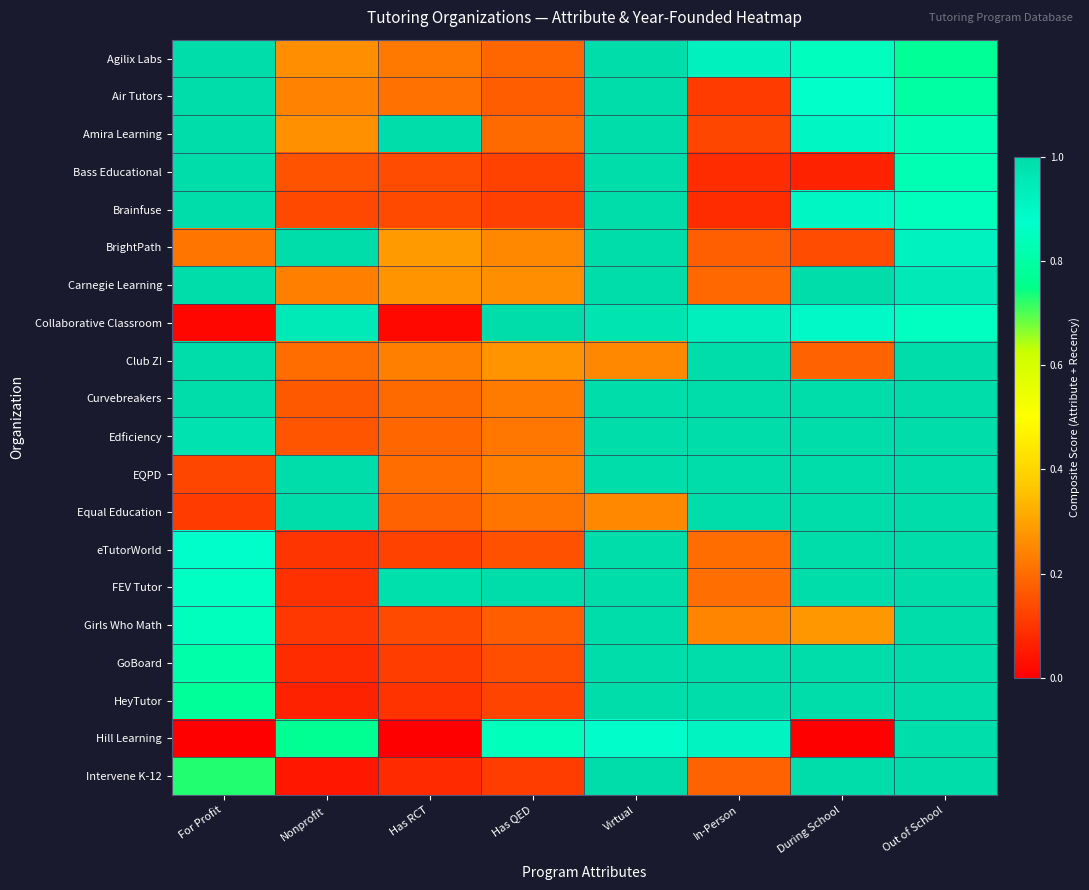

Between Nonprofit and Virtual, which is larger?

Virtual